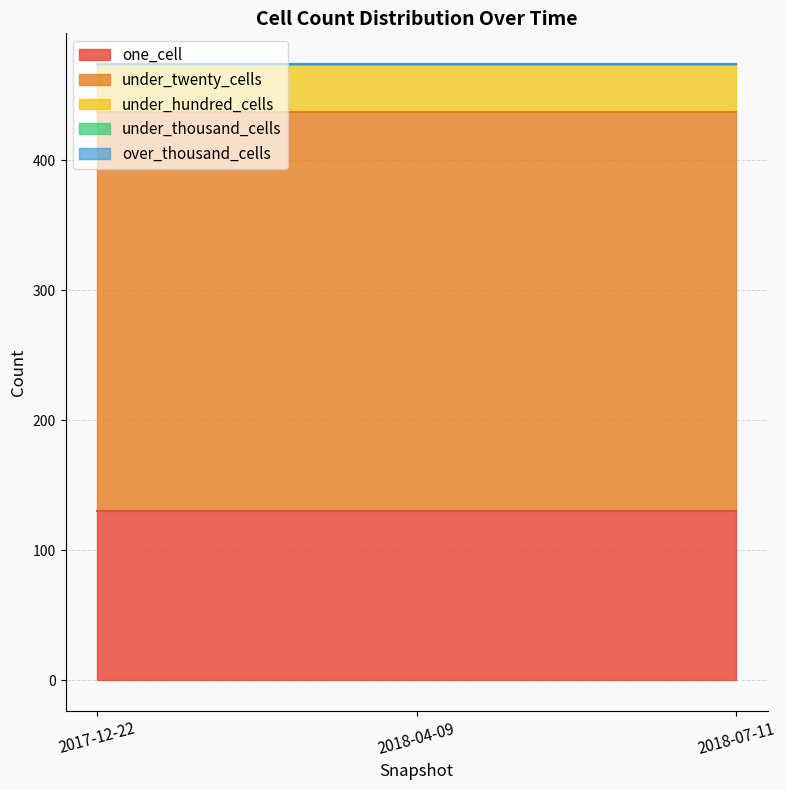

At which category does the chart reach its minimum across all series?

2017-12-22